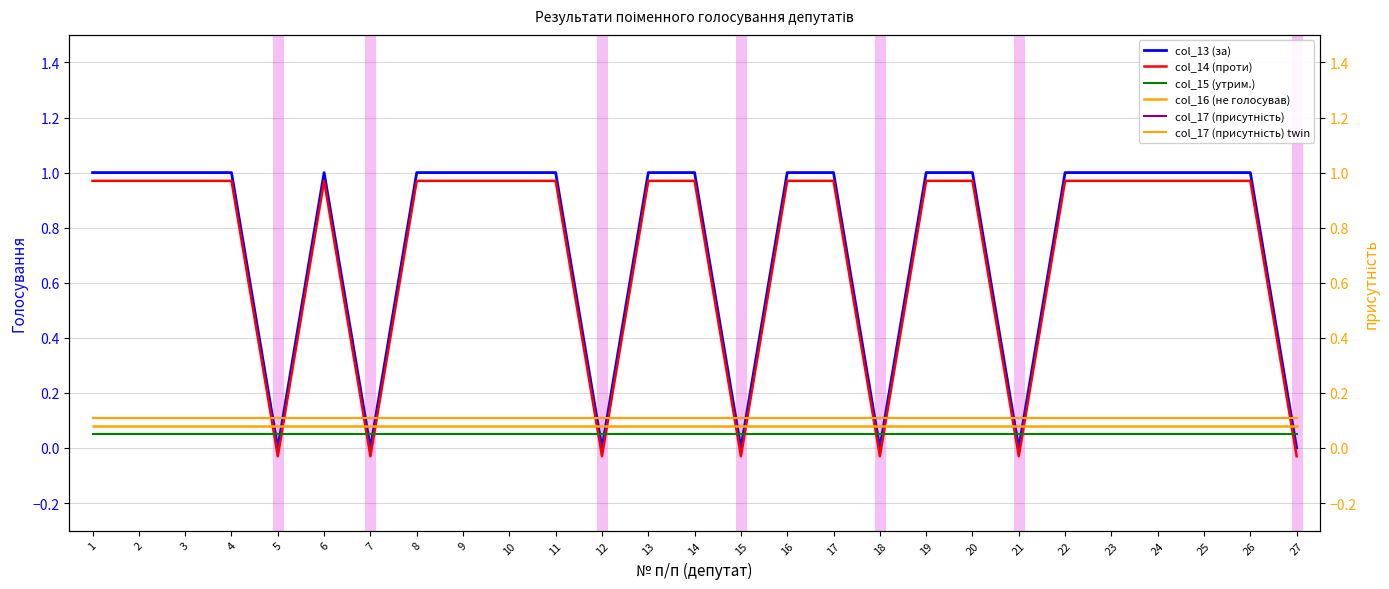

Is it true that col_16 (не голосував) equals 0.1 at 24?

True